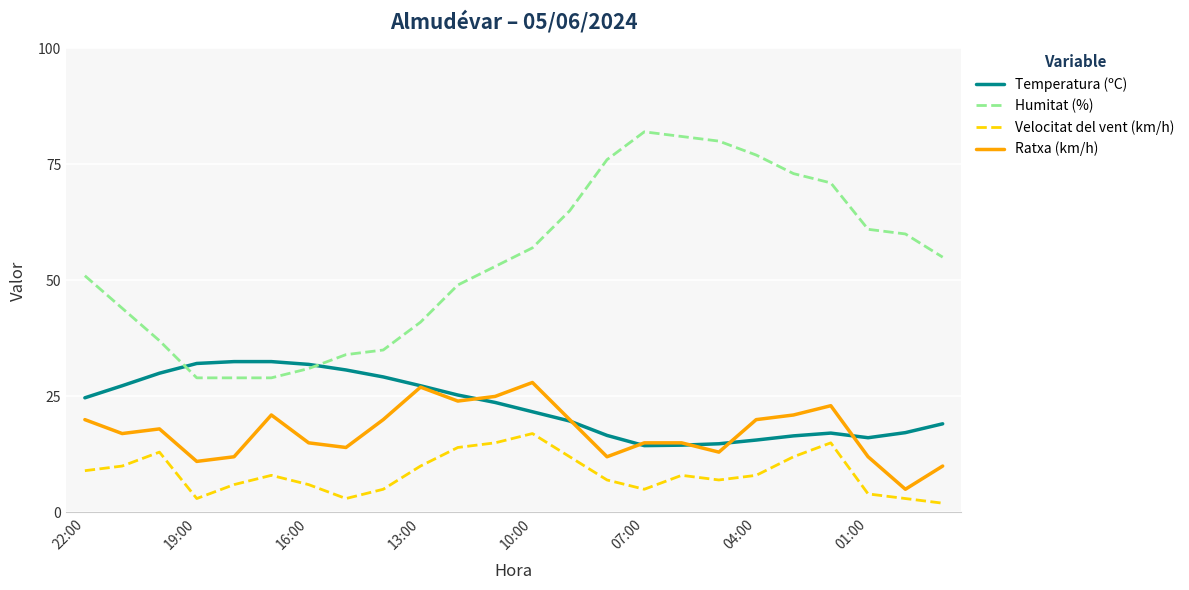

Which series has the largest range (max minus min)?

Humitat (%)